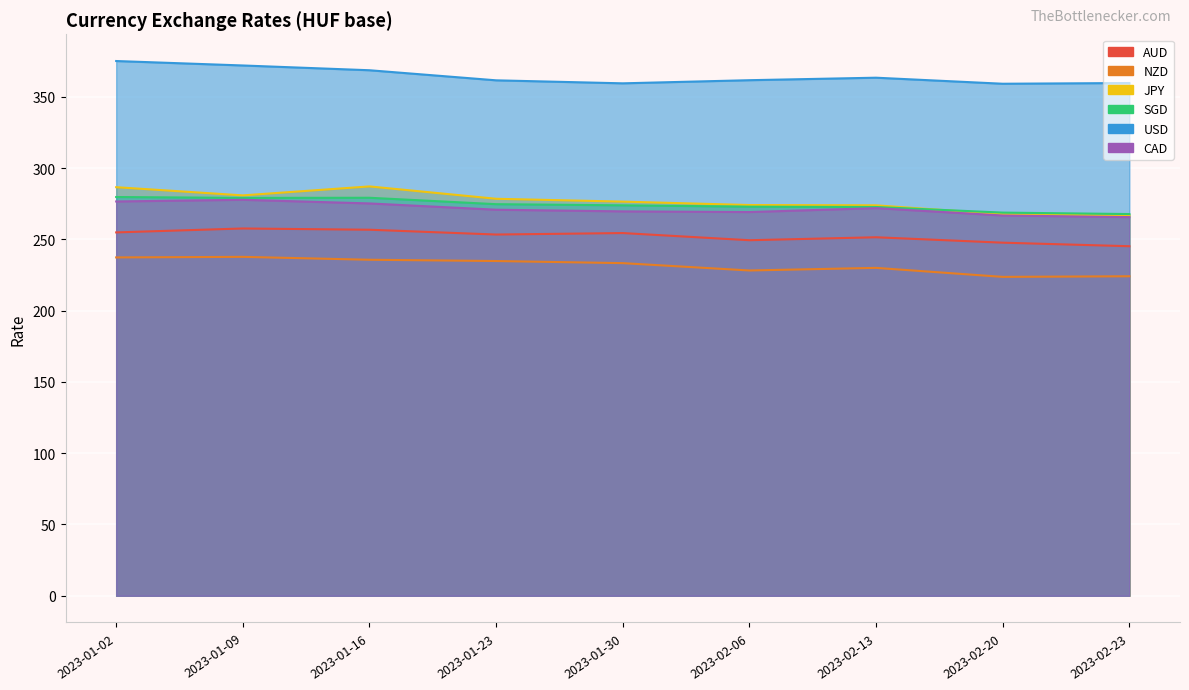

What is the difference between the maximum and minimum values in the AUD series?

12.4